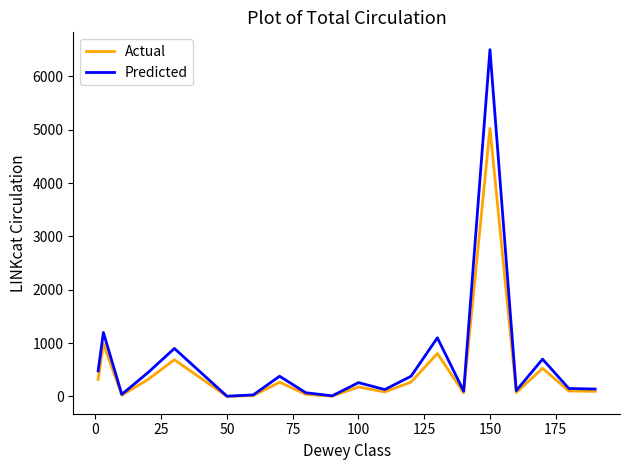

What is the maximum value shown in the chart?

6500